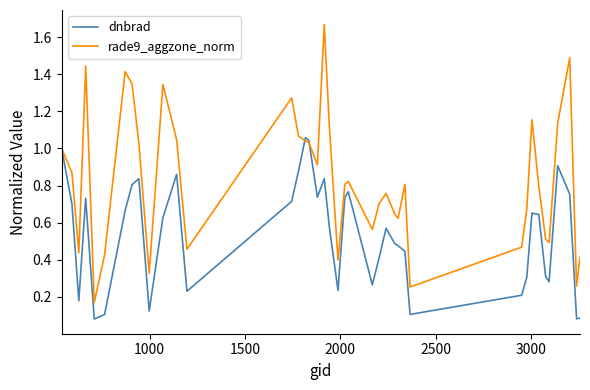

List the series in order of their peak value, highest first.

rade9_aggzone_norm, dnbrad